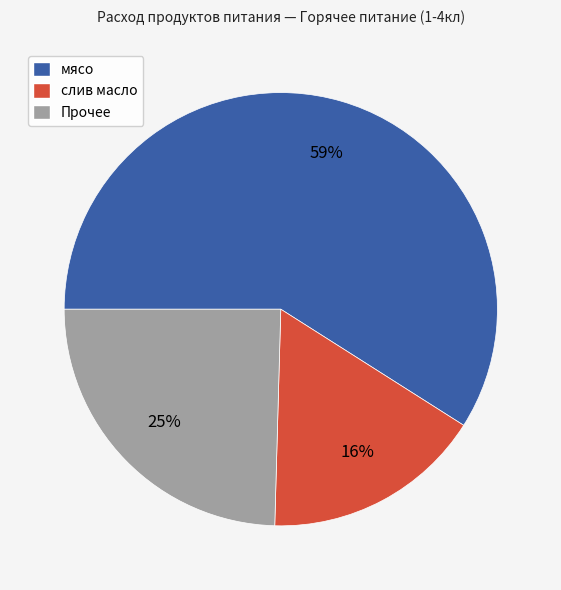

What is the ratio of the value at слив масло to the value at мясо?

0.3